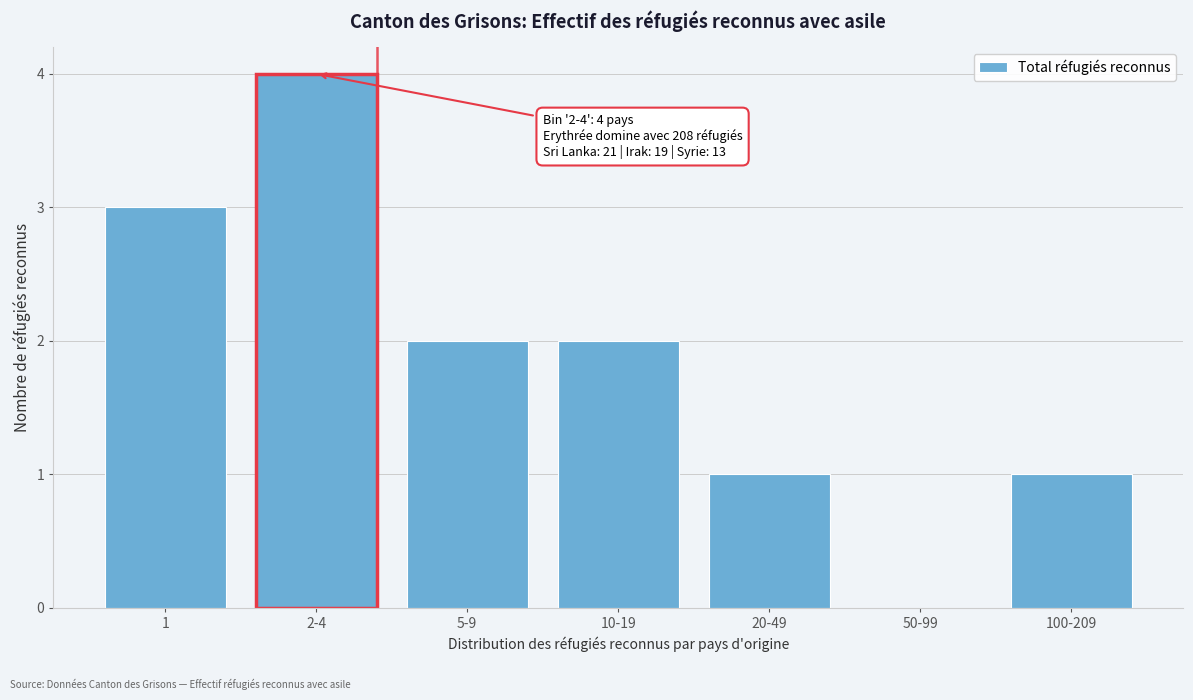

Reading left to right, extract all data points from this chart.

1=3	2-4=4	5-9=2	10-19=2	20-49=1	50-99=0	100-209=1